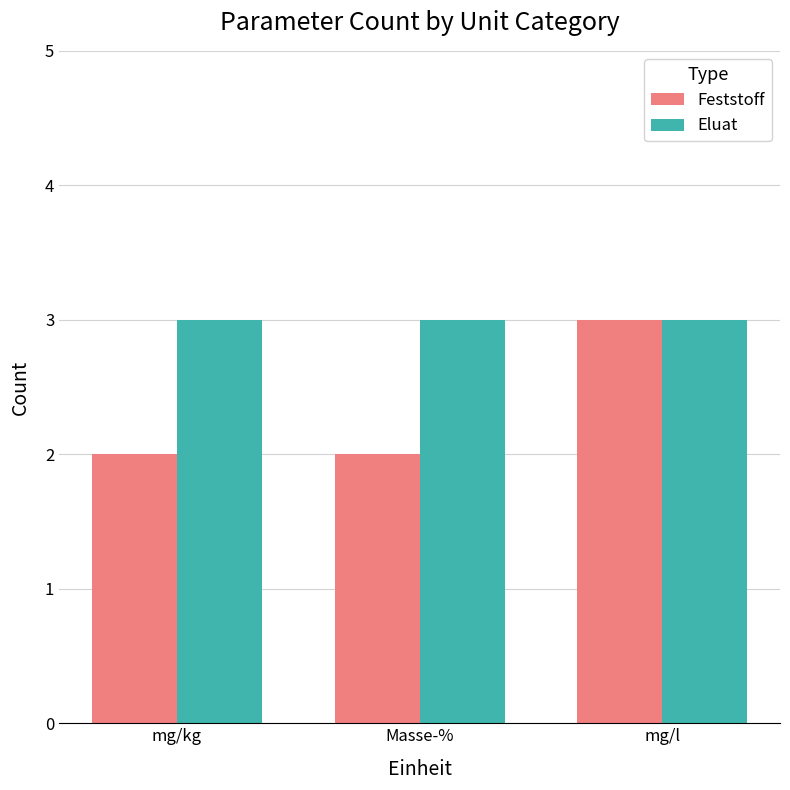

How many series are shown in this chart?

2